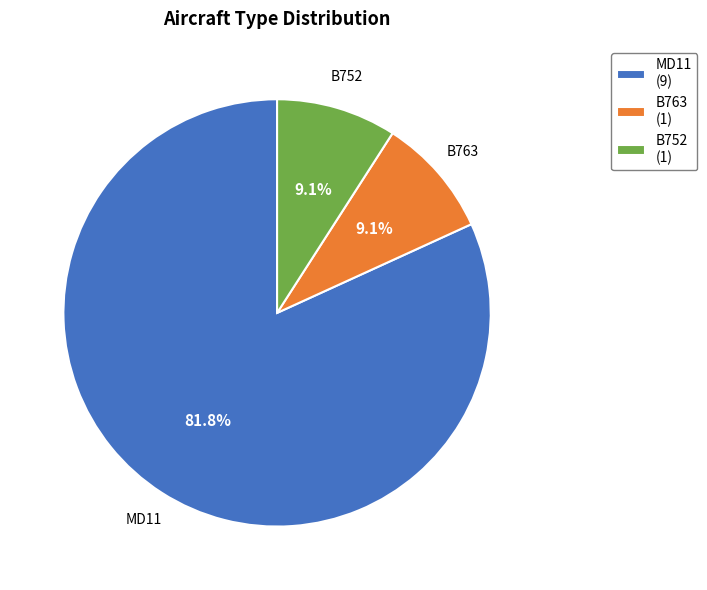

Is MD11 (9) the majority of the pie?

Yes